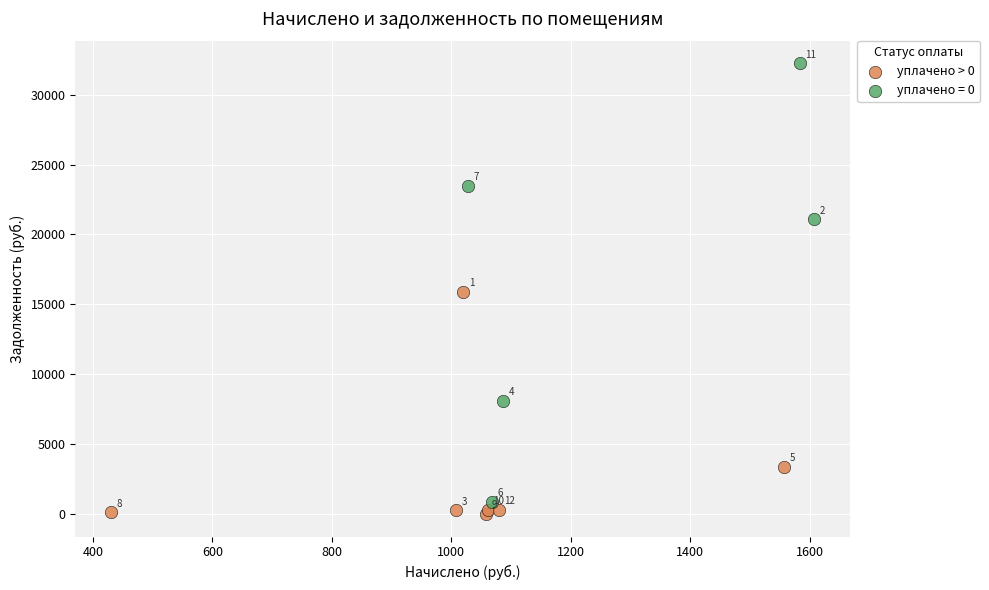

Which series has the largest Y range (max minus min)?

уплачено = 0